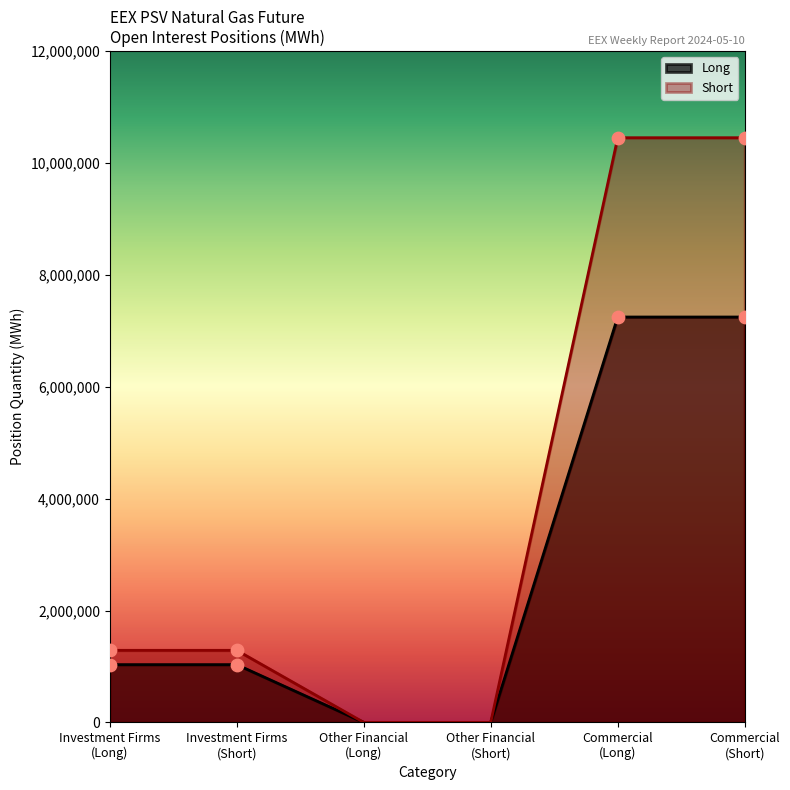

Which series has the widest spread of Y values?

Short